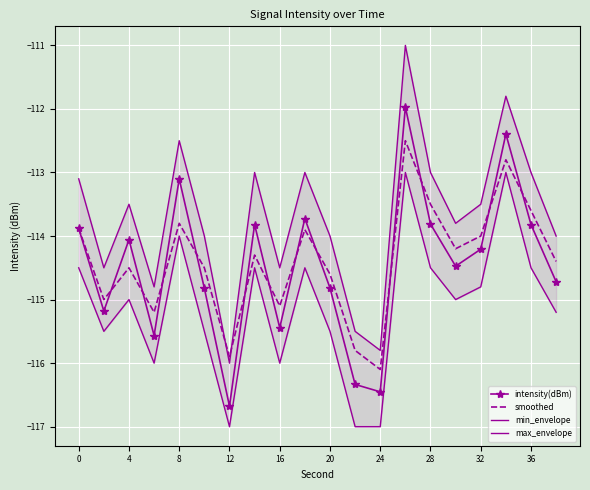

Is it true that smoothed equals -207.2 at 24?

False